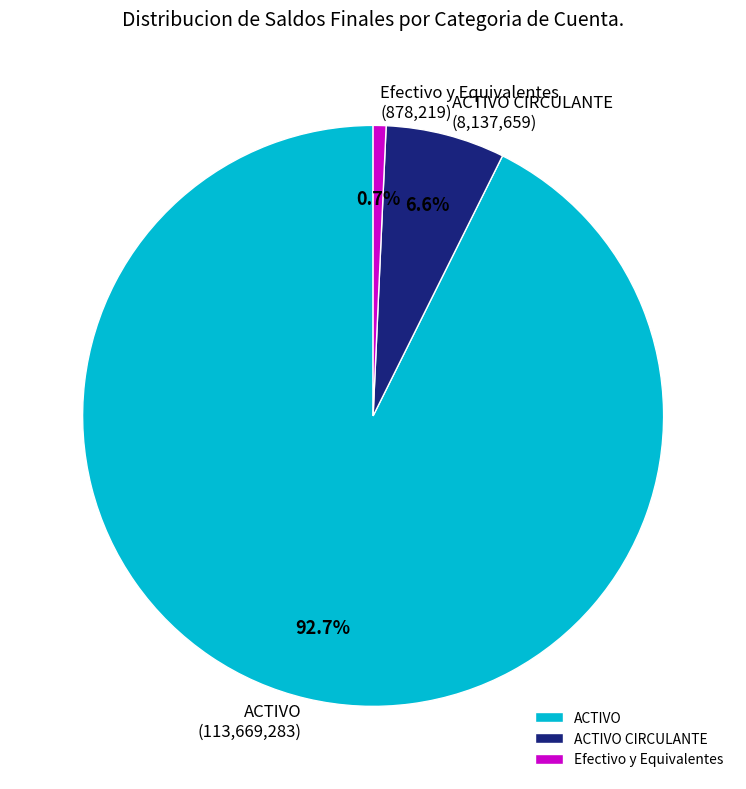

Which category has the biggest portion of the pie?

ACTIVO